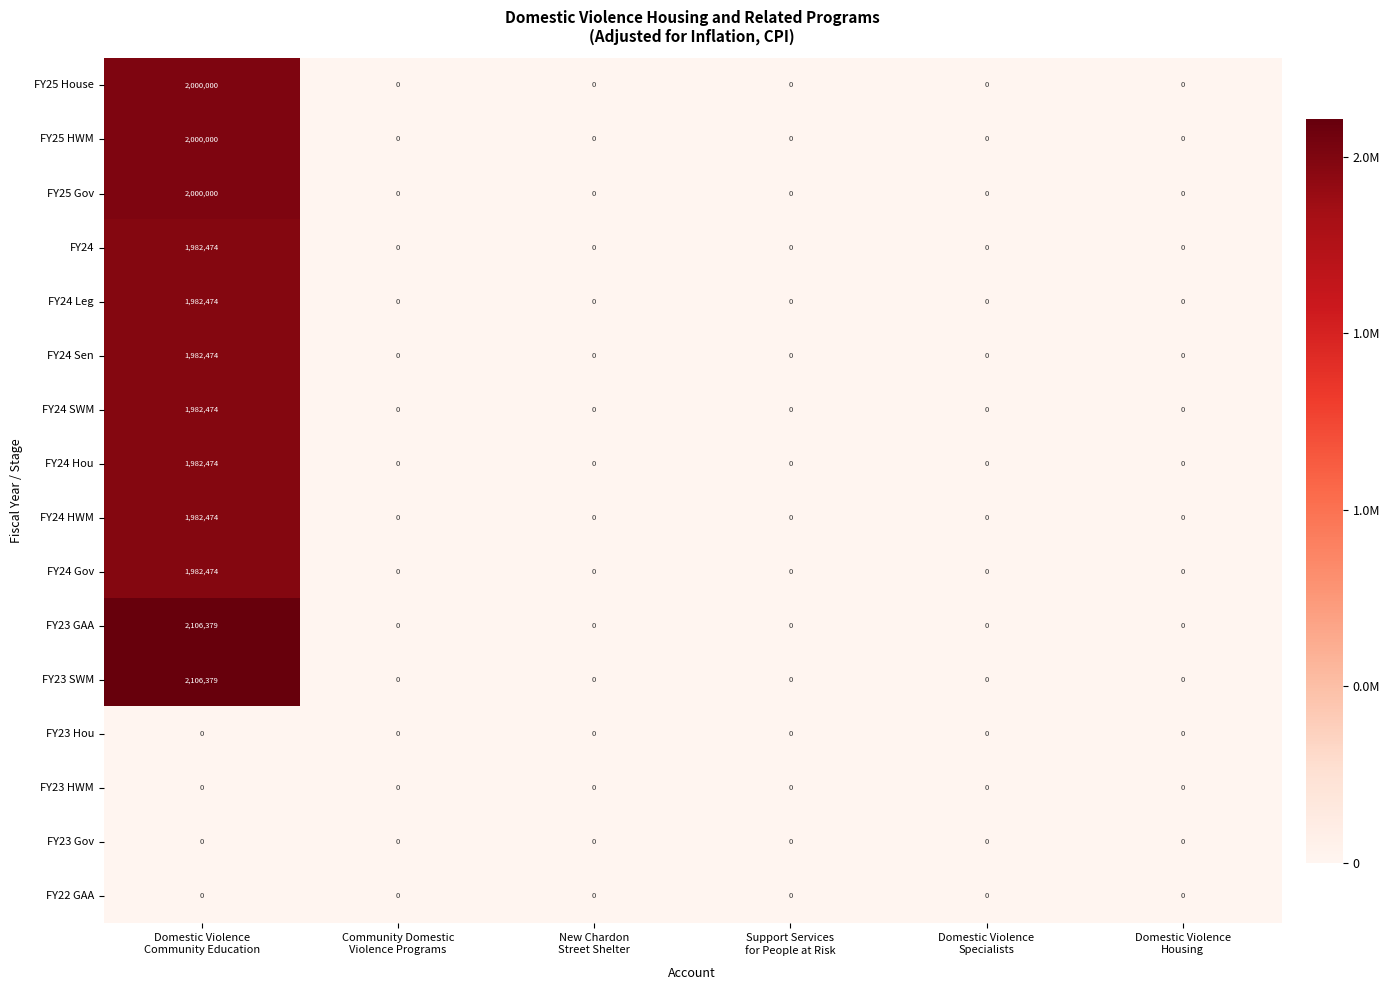

What is the difference between the maximum and second lowest values in the FY25 Gov series?

2000000